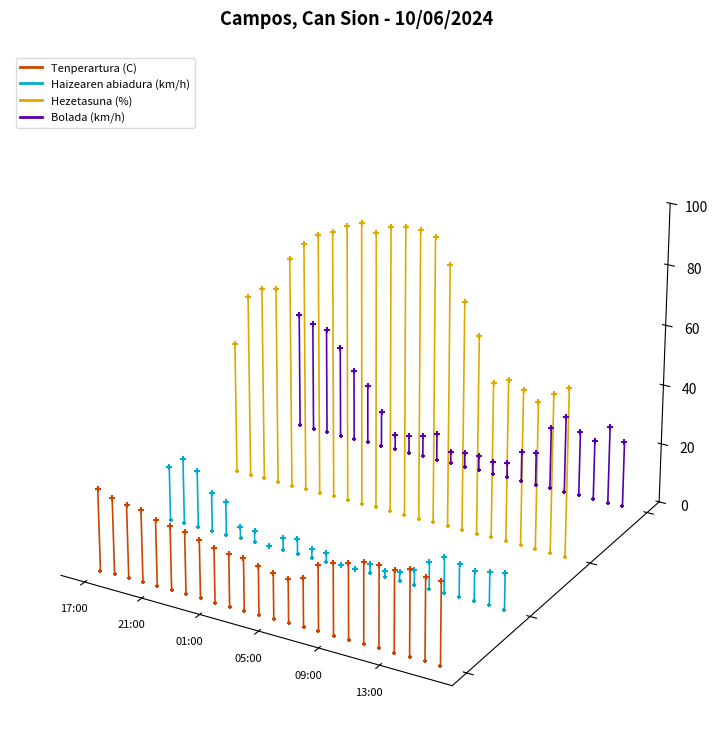

Which series reaches the minimum Y coordinate?

Tenperartura (C)